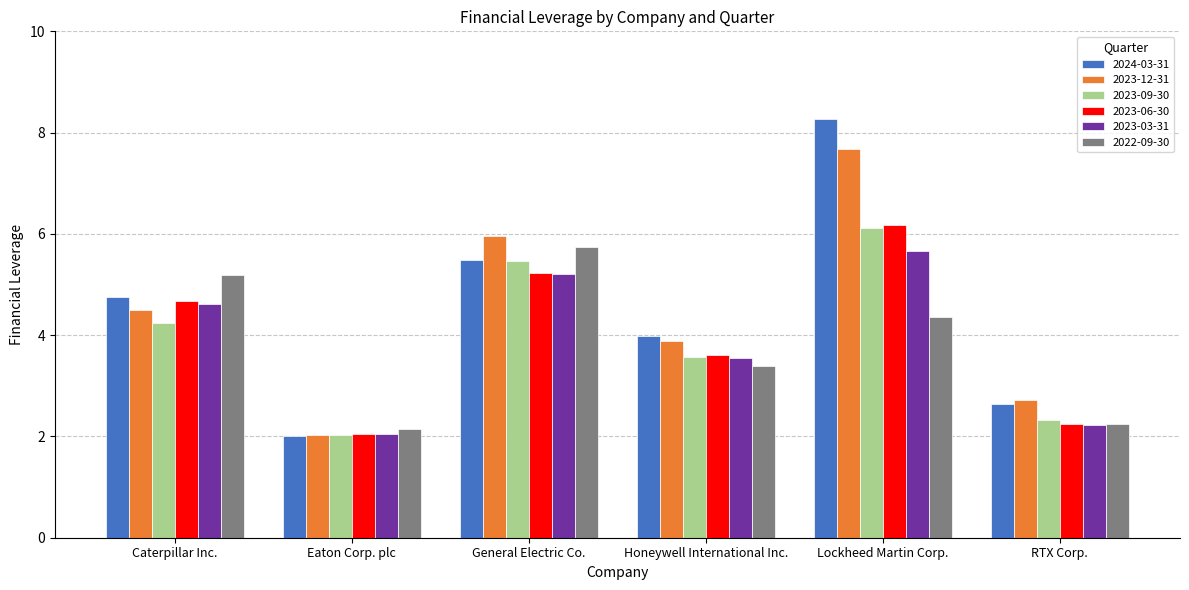

The 2023-12-31 series shows 4.6 at RTX Corp.. True or false?

False